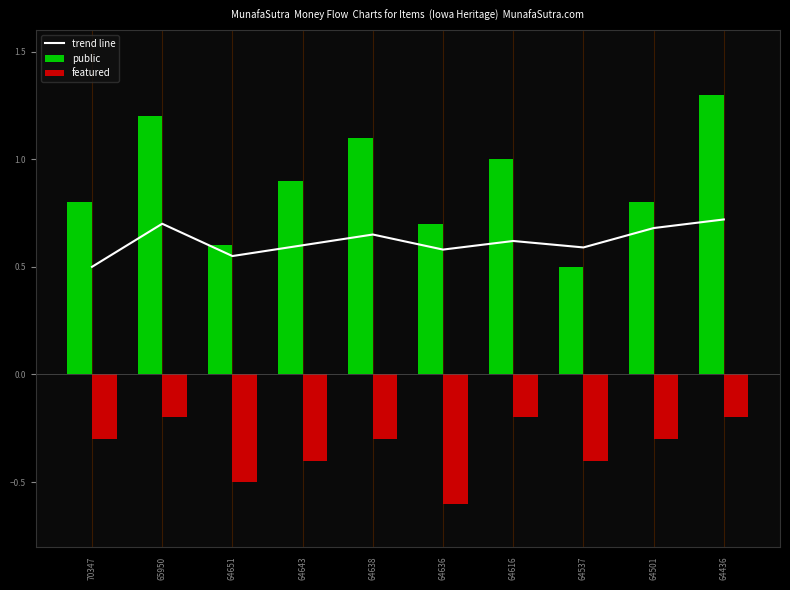

True or false: the data shows 0.3 at 64643.

False